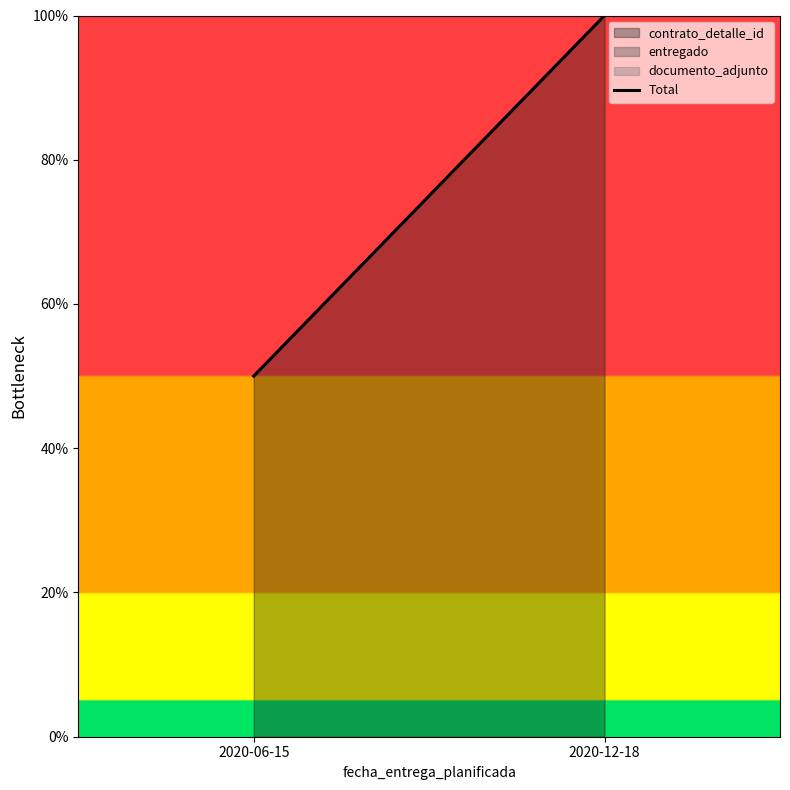

What is the label of the 1st point from the right?

2020-12-18